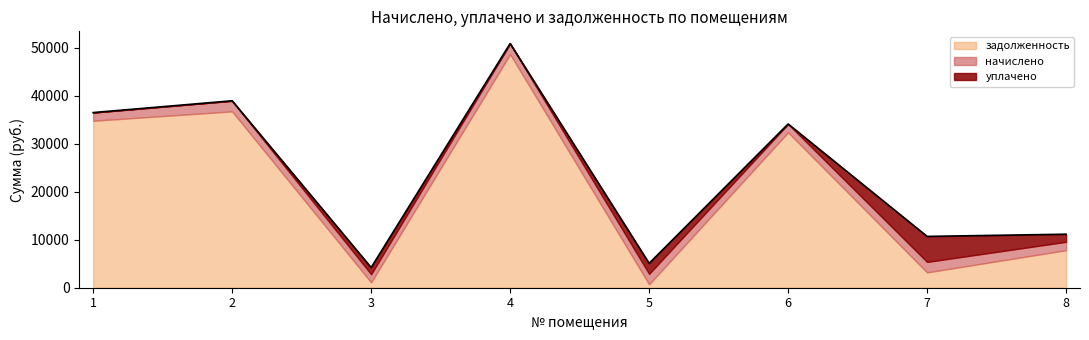

True or false: задолженность has more than 2 points higher than both neighbors.

True